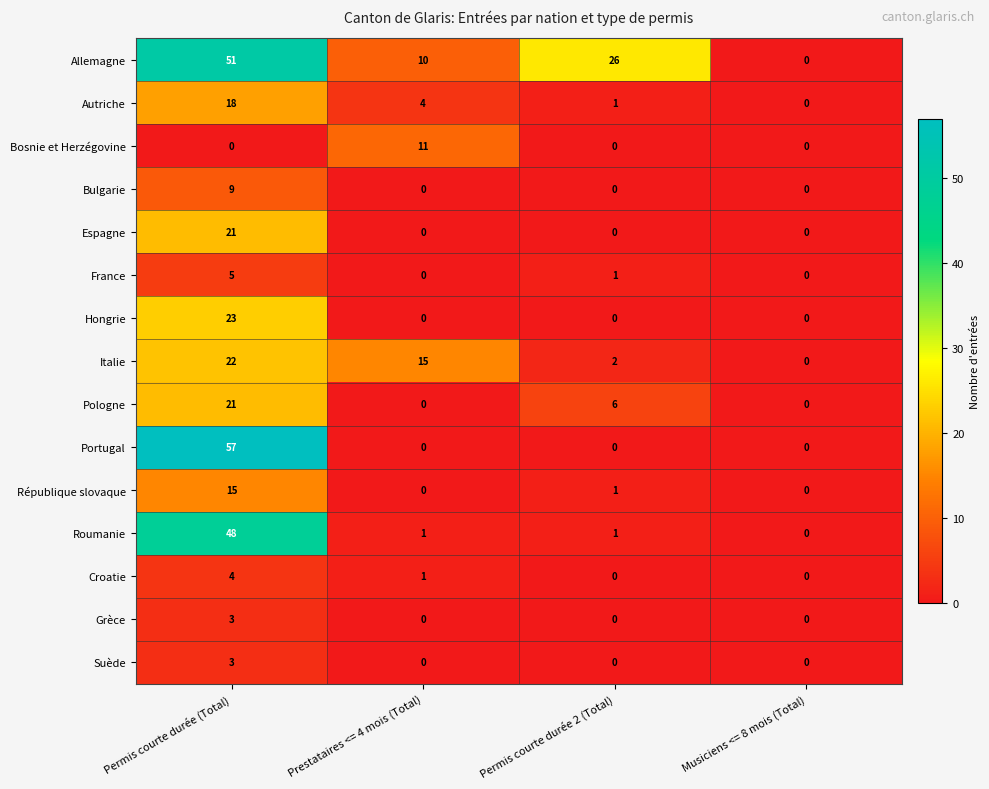

At which label does Croatie first exceed 1?

Permis courte durée (Total)